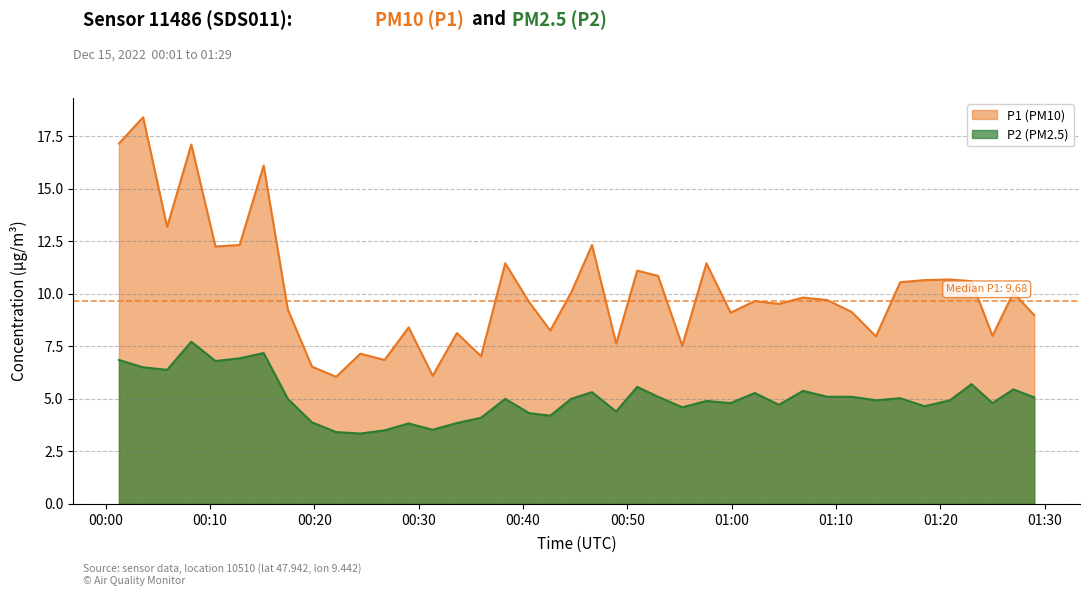

At which category does P1 reach its first local peak?

2022-12-15T00:03:35